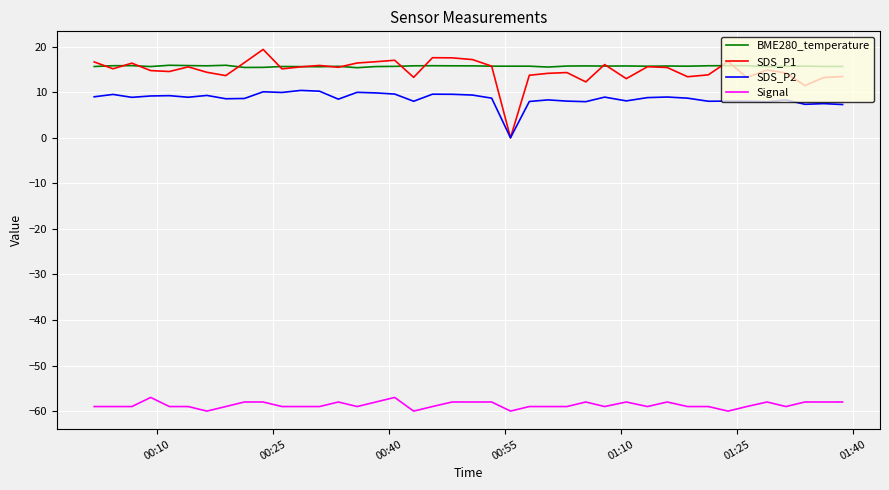

True or false: BME280_temperature and Signal cross at least once.

False